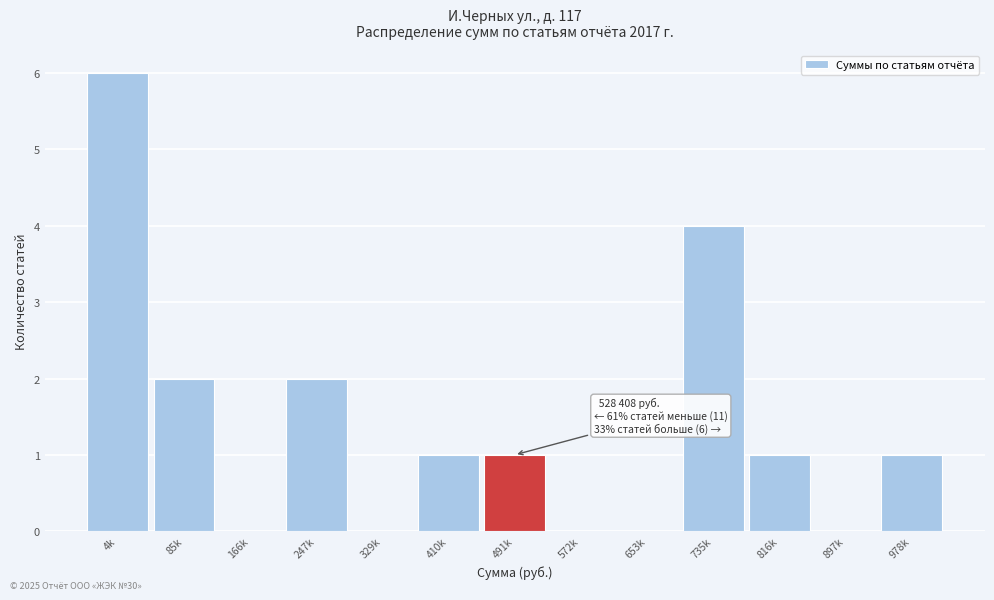

Reading left to right, extract all data points from this chart.

4k=6	85k=2	166k=0	247k=2	329k=0	410k=1	491k=1	572k=0	653k=0	735k=4	816k=1	897k=0	978k=1